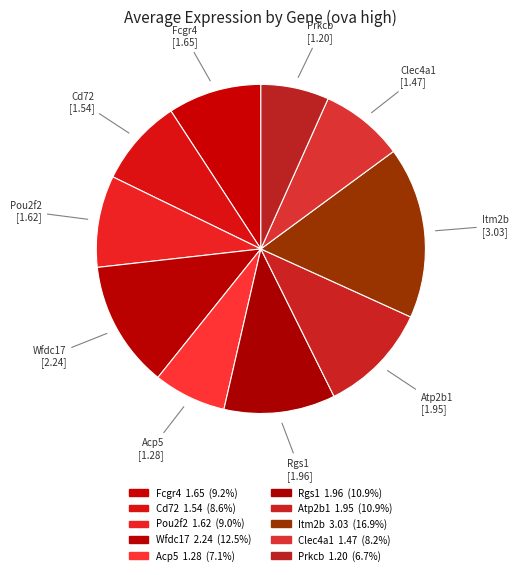

The Cd72 slice represents 1% of the pie. True or false?

False